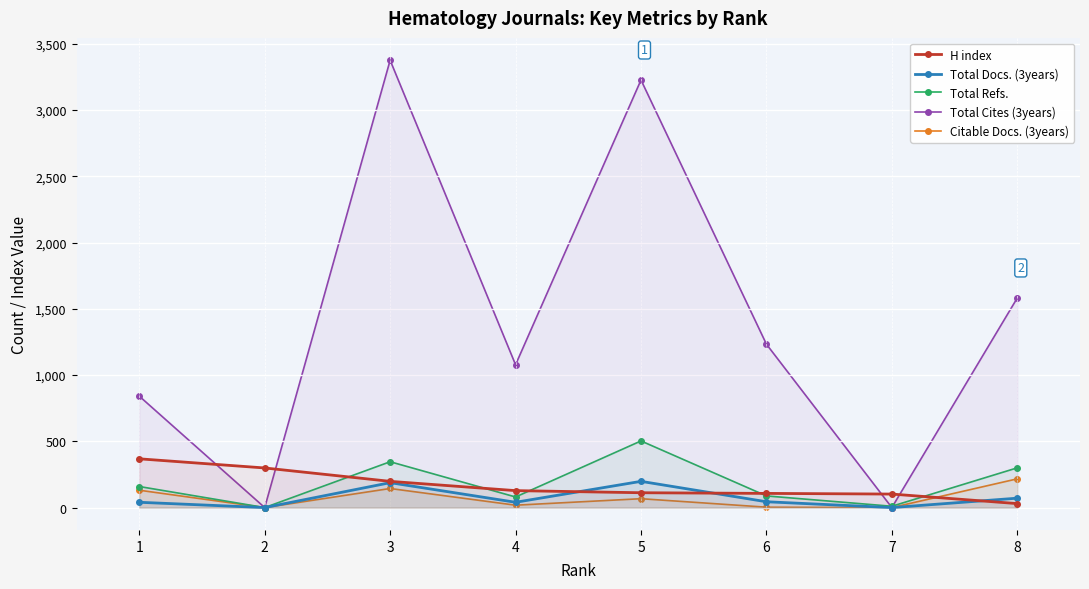

How many data points in Citable Docs. (3years) are above 67?

3